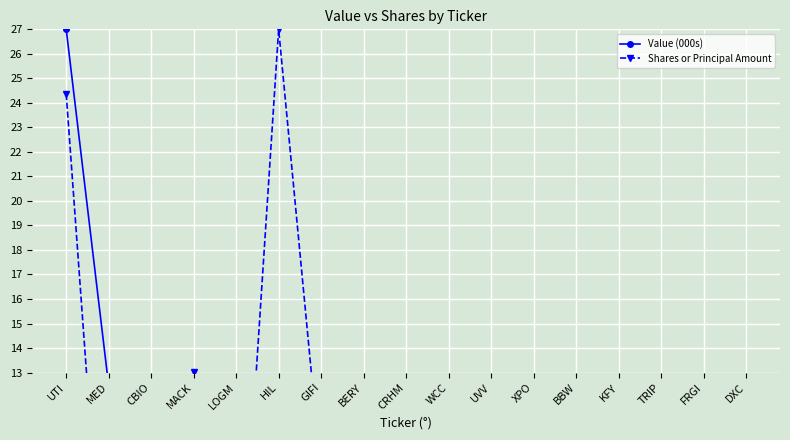

What are all the series names shown in the legend?

Value (000s), Shares or Principal Amount